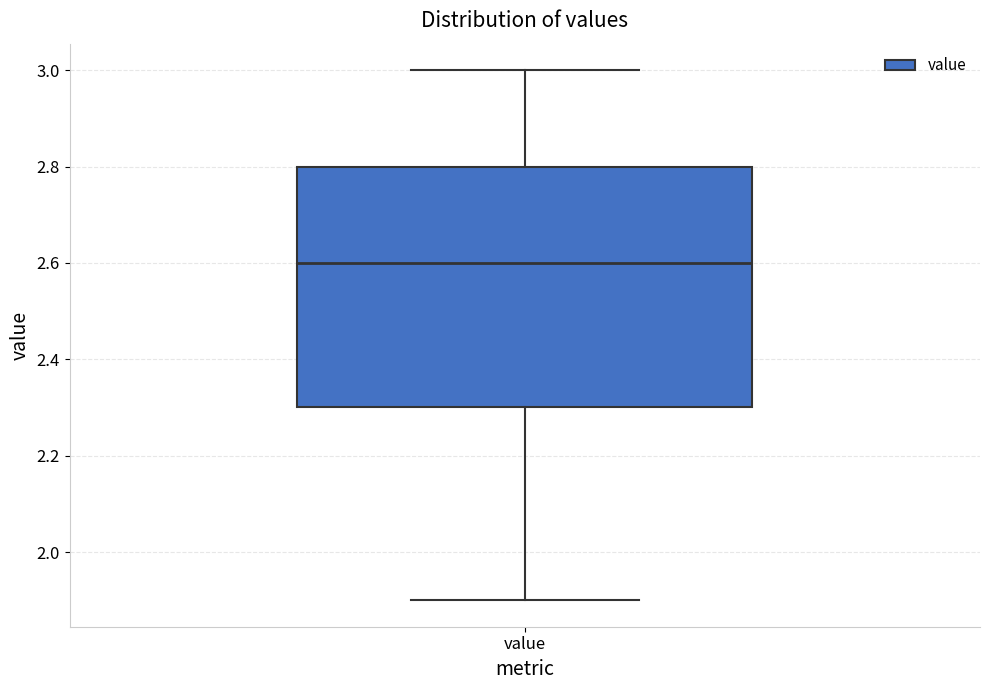

Transcribe this box plot: give where the median line is, the range the box spans, and where the two whiskers end, as read against the y-axis. The values are not printed on the chart, so give them approximately, as read against the axis.

median 2.6, box 2.3 to 2.8, whiskers 1.9 to 3.0